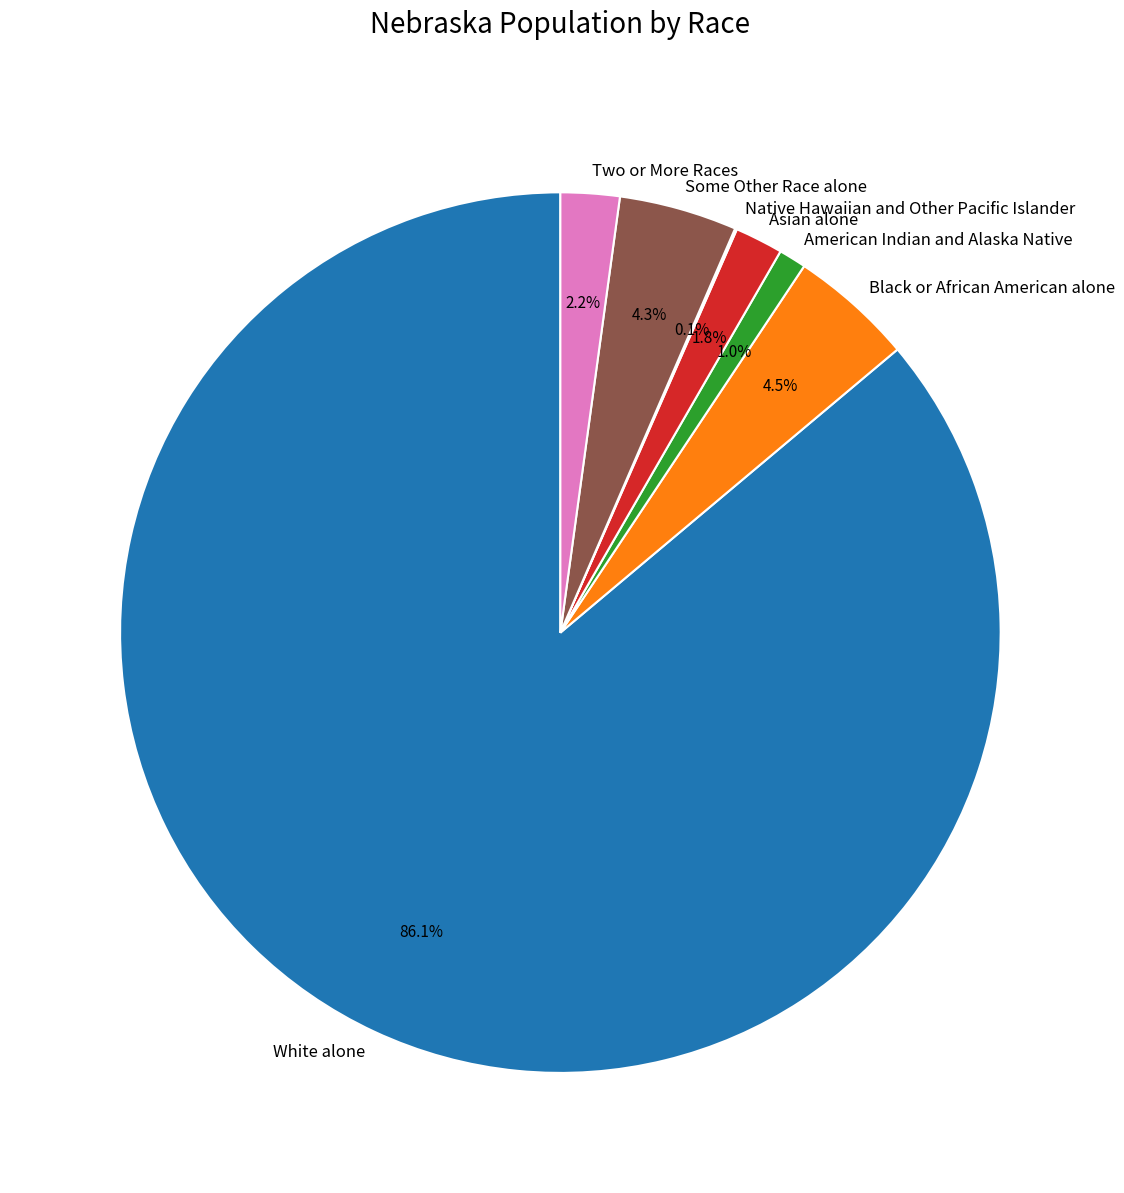

Which category has the biggest portion of the pie?

White alone